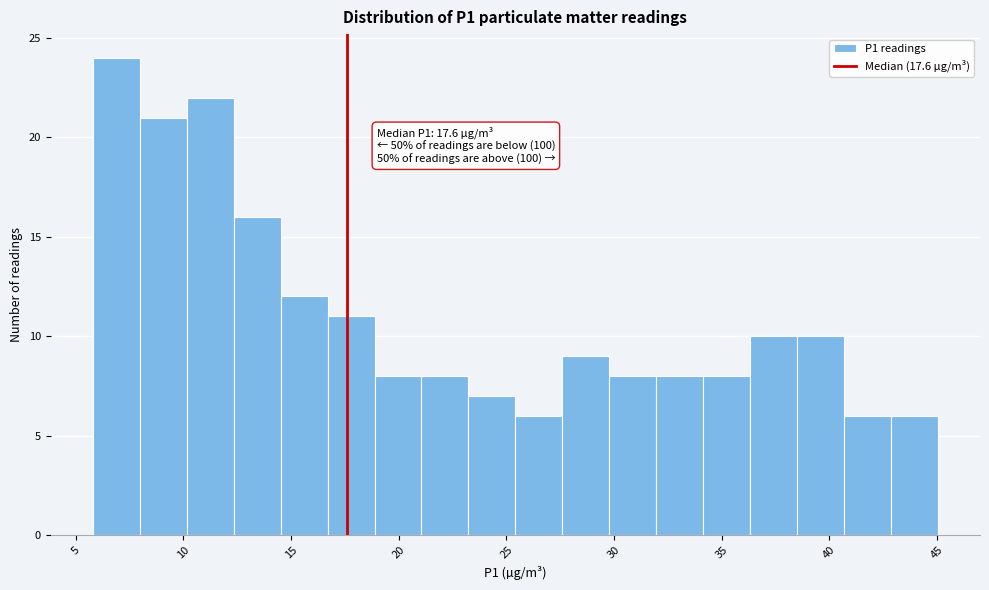

Which range on the x-axis has the tallest bar?

6.0 to 8.0